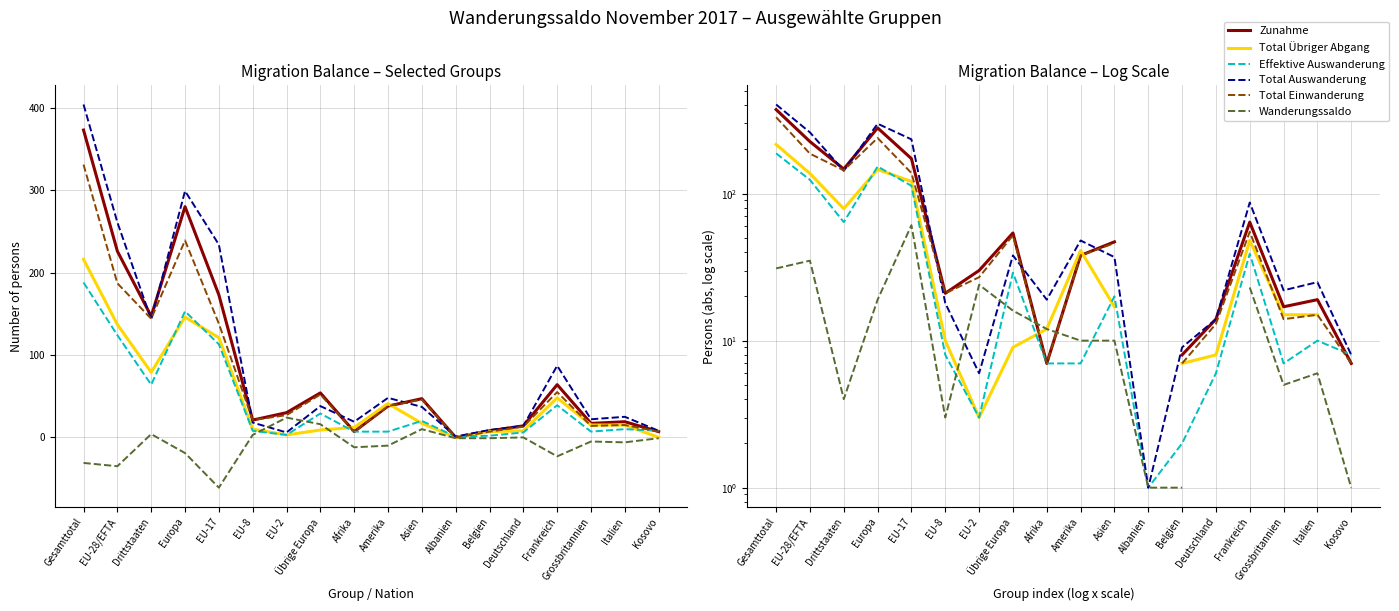

In Total Einwanderung, how many points are lower than both neighbors (excluding endpoints)?

4